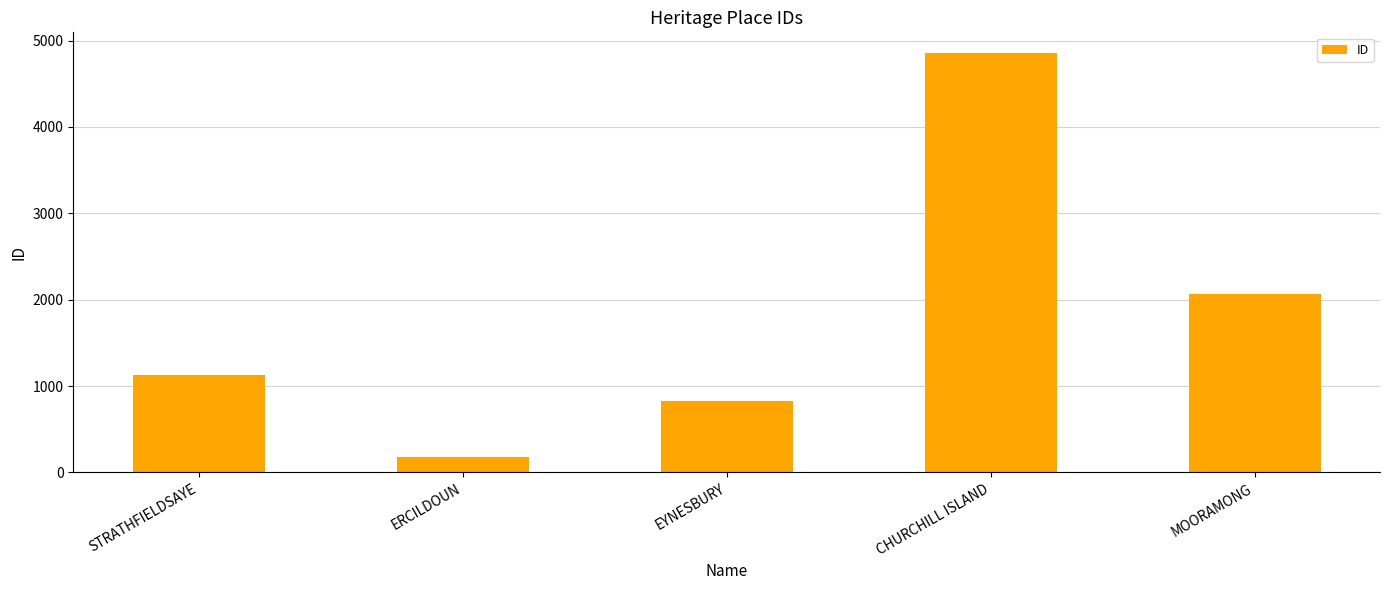

Are the bars horizontal?

No